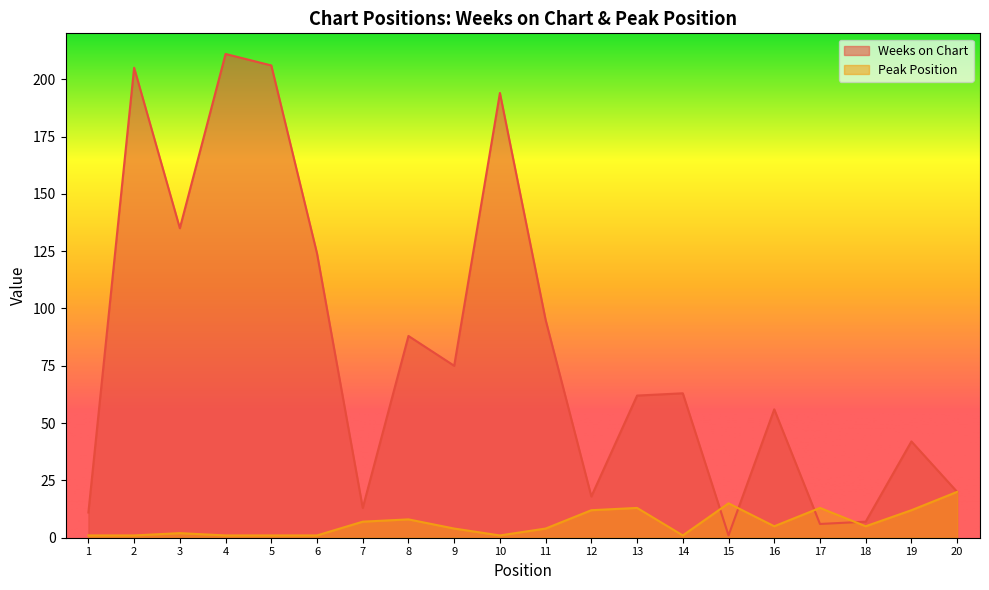

Where do Weeks on Chart and Peak Position first cross each other?

14 and 15